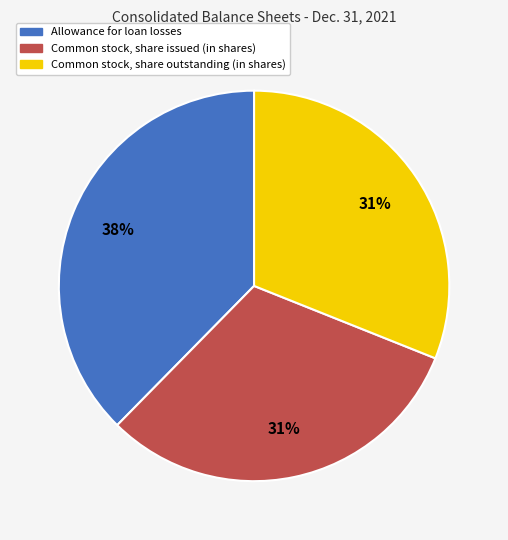

To the nearest percent, what is the difference between the Allowance for loan losses and Common stock, share outstanding (in shares) slice percentages?

7%